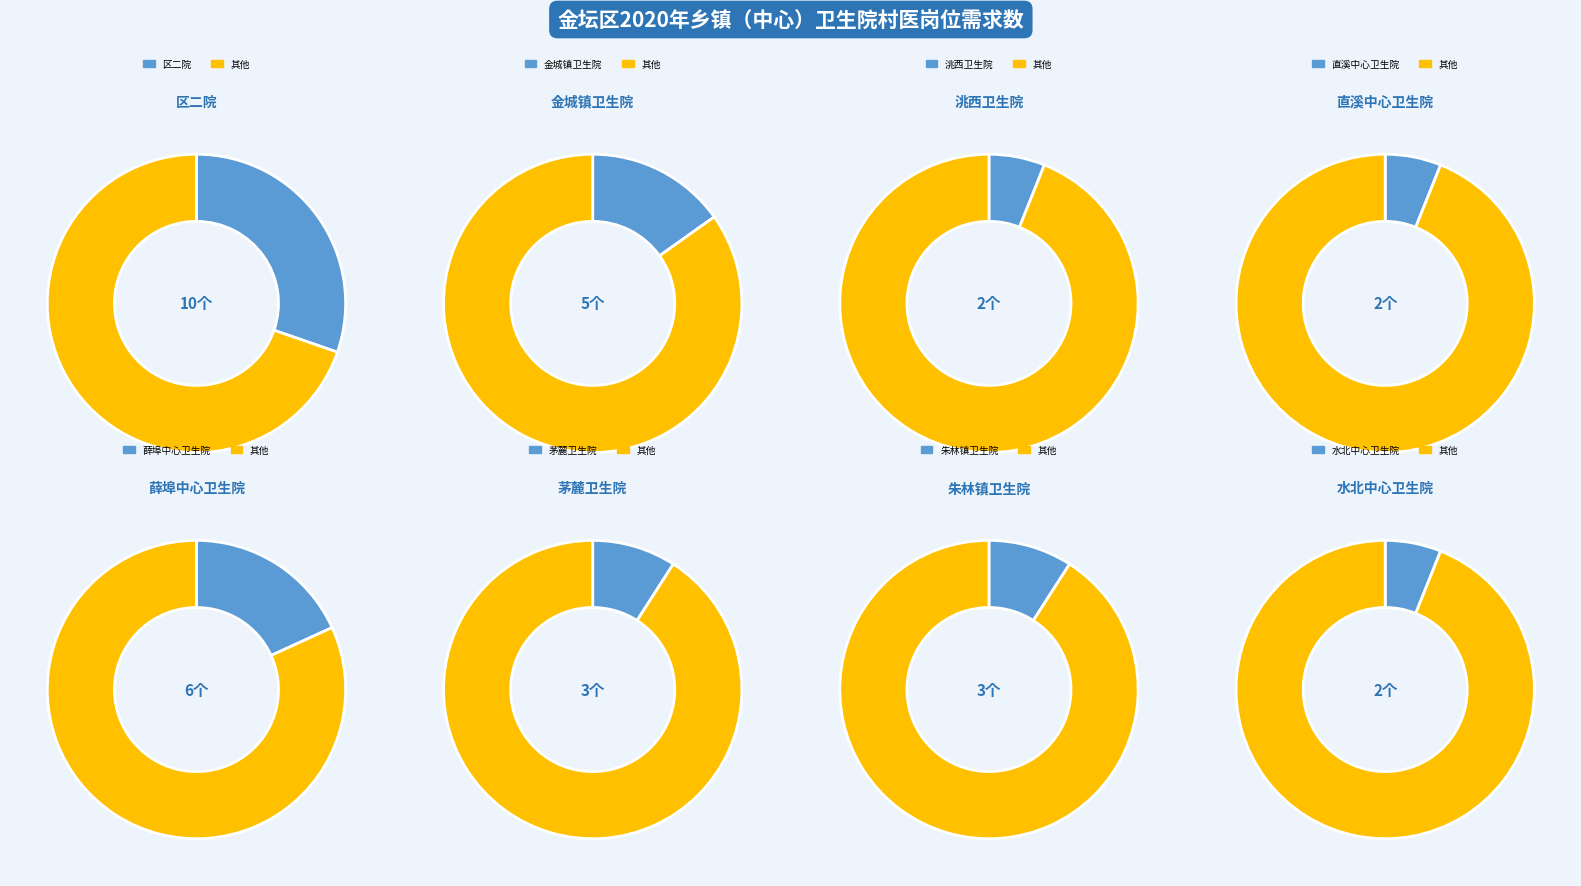

Count the number of slices in the pie.

8